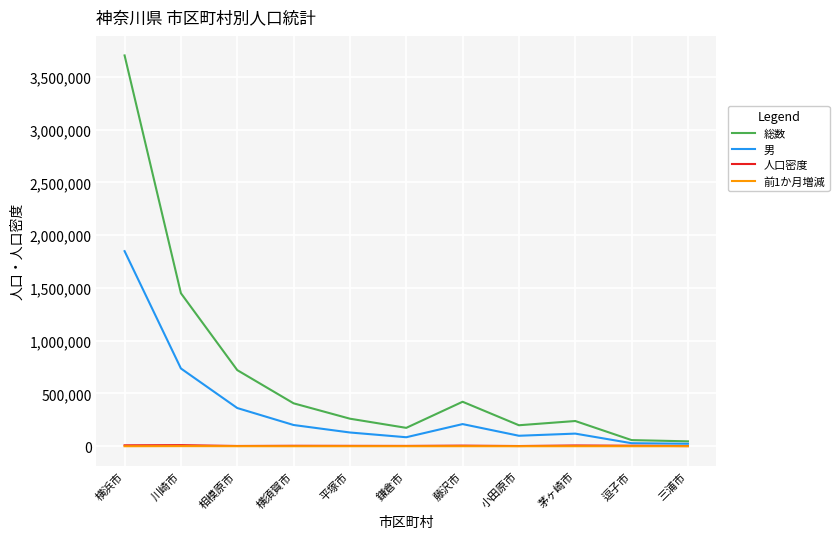

What is the difference between the 人口密度 values at 茅ヶ崎市 and 平塚市?

3653